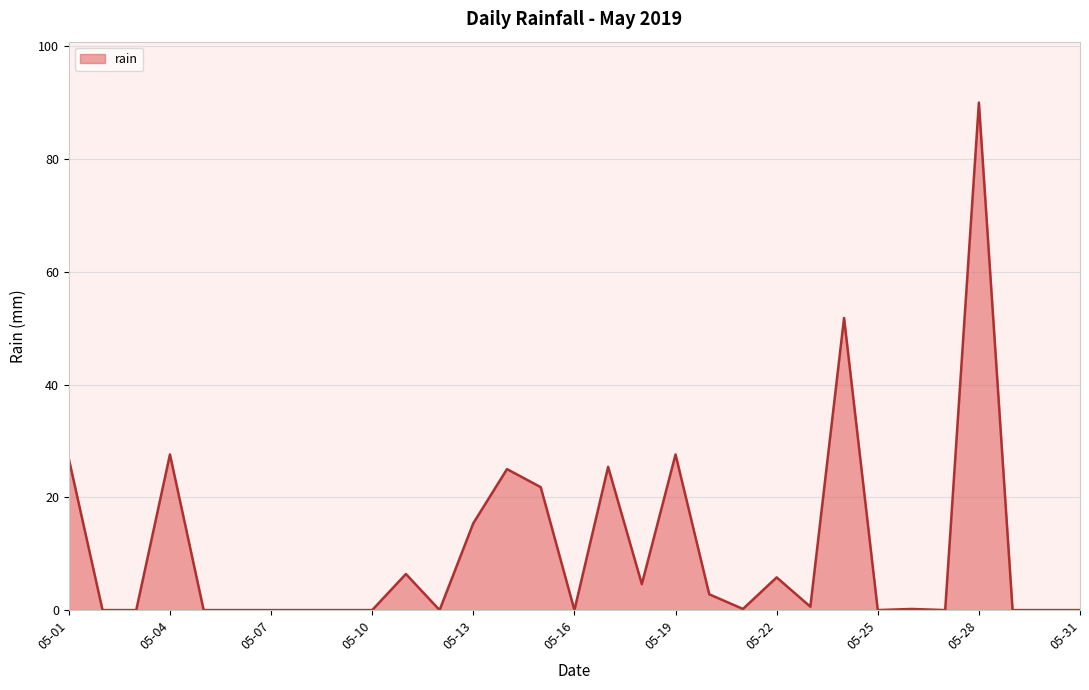

What is the difference between the maximum and minimum values?

90.0